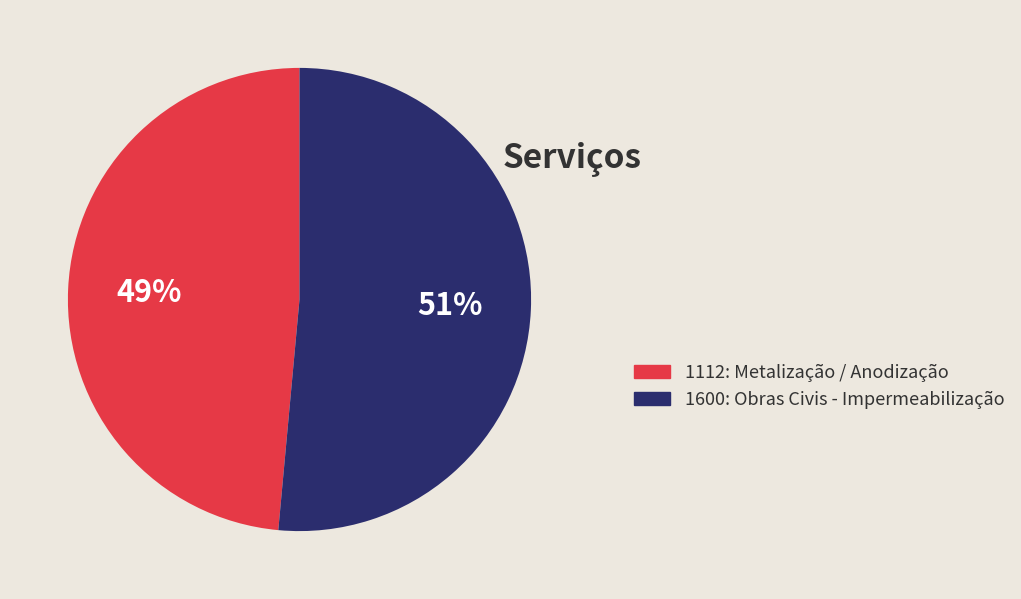

What is the largest slice in the pie chart?

1600: Obras Civis - Impermeabilização